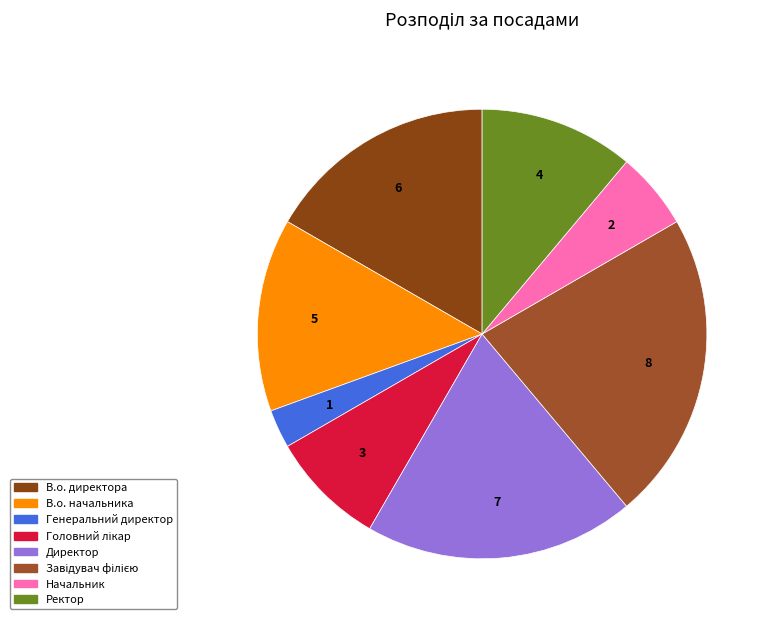

True or false: Ректор accounts for 1% of the total.

False